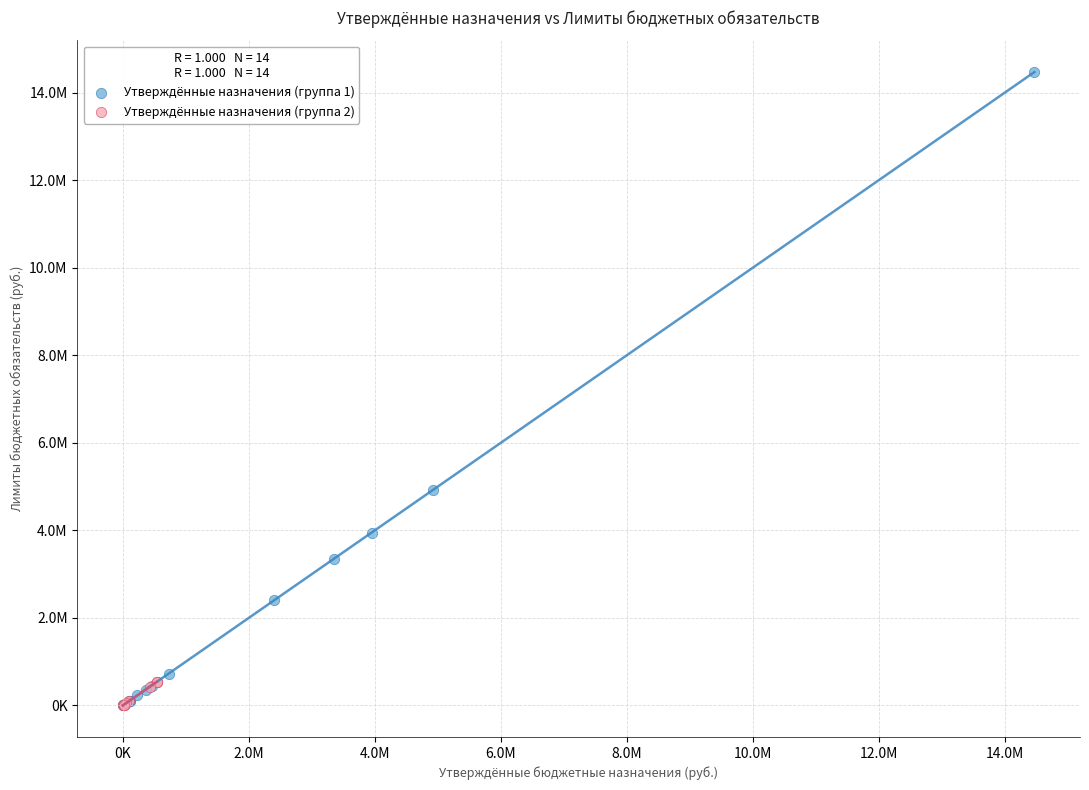

Which series reaches the maximum Y coordinate?

Утверждённые назначения (группа 1)